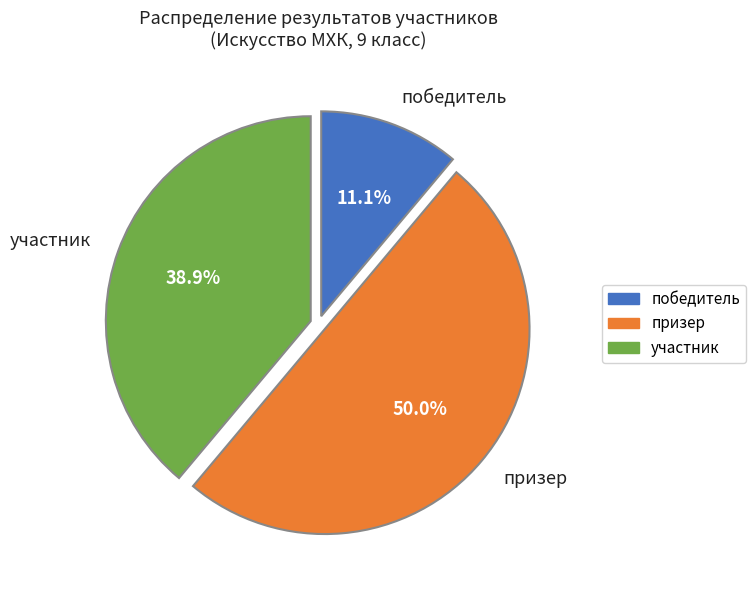

What percentage is the победитель slice, to the nearest percent?

11%